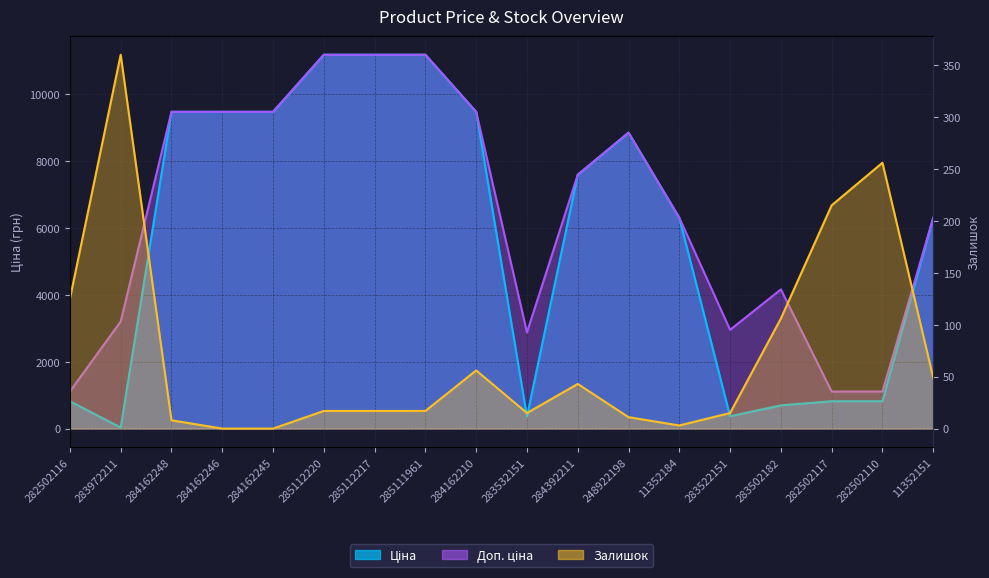

True or false: Ціна and Доп. ціна cross at least once.

False